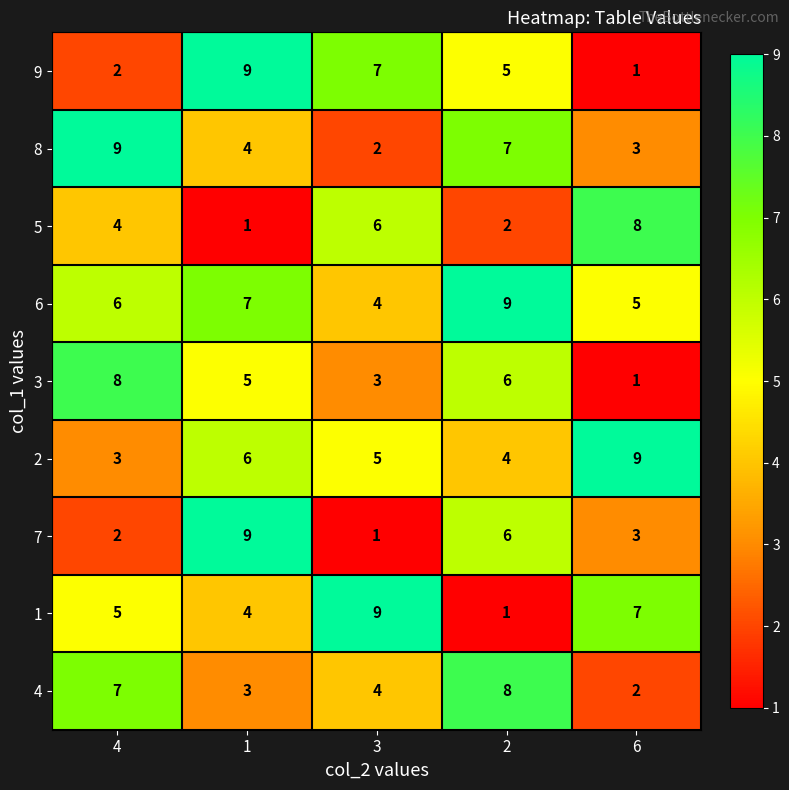

Is it true that 7 equals 2 at 4?

True